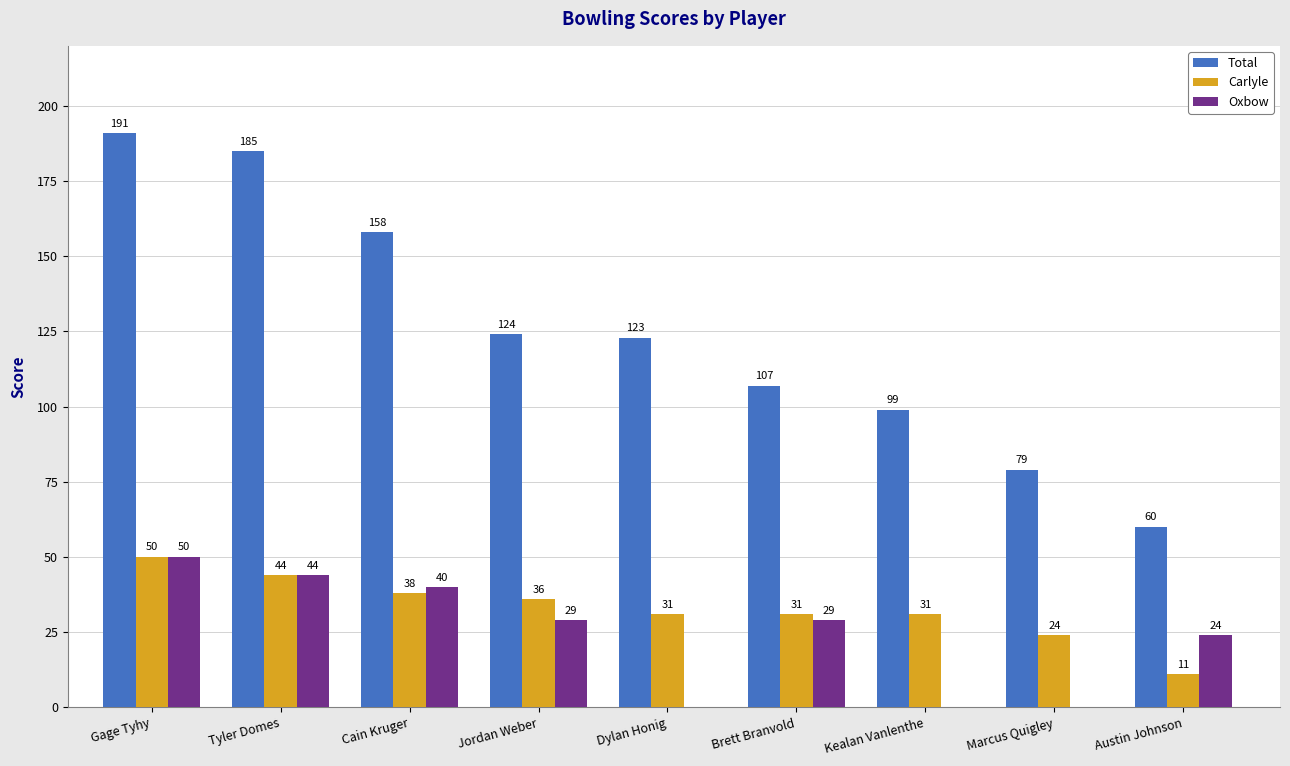

Is the value of Total at Cain Kruger greater than the value of Carlyle at Brett Branvold?

Yes